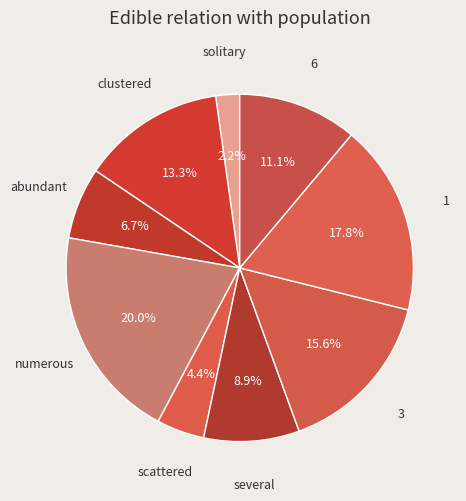

Count the number of slices in the pie.

9